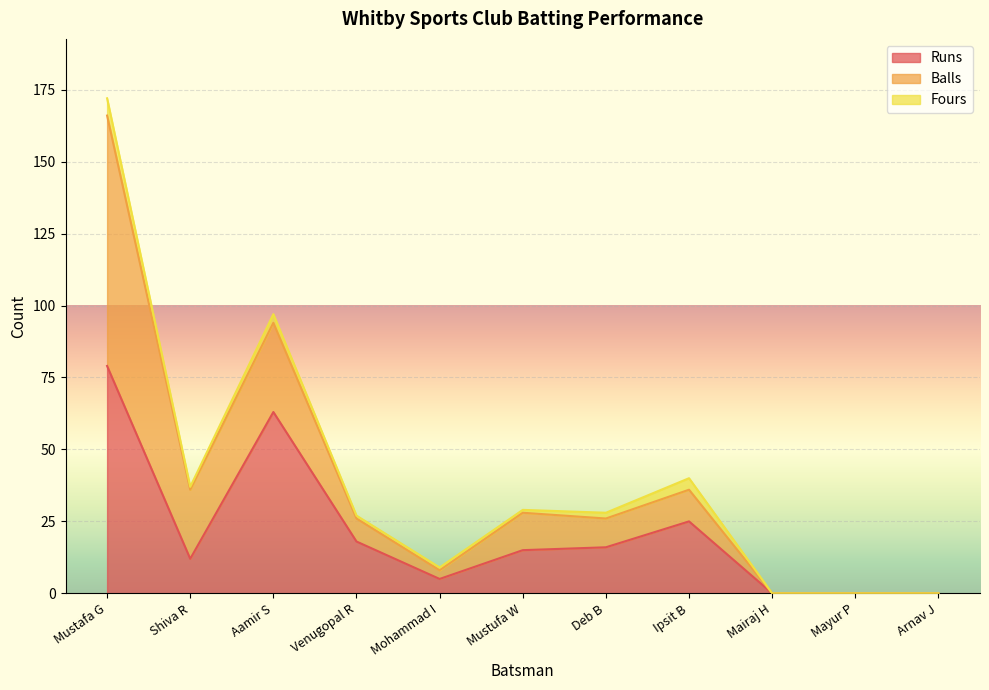

True or false: Fours and Balls intersect in this chart.

False